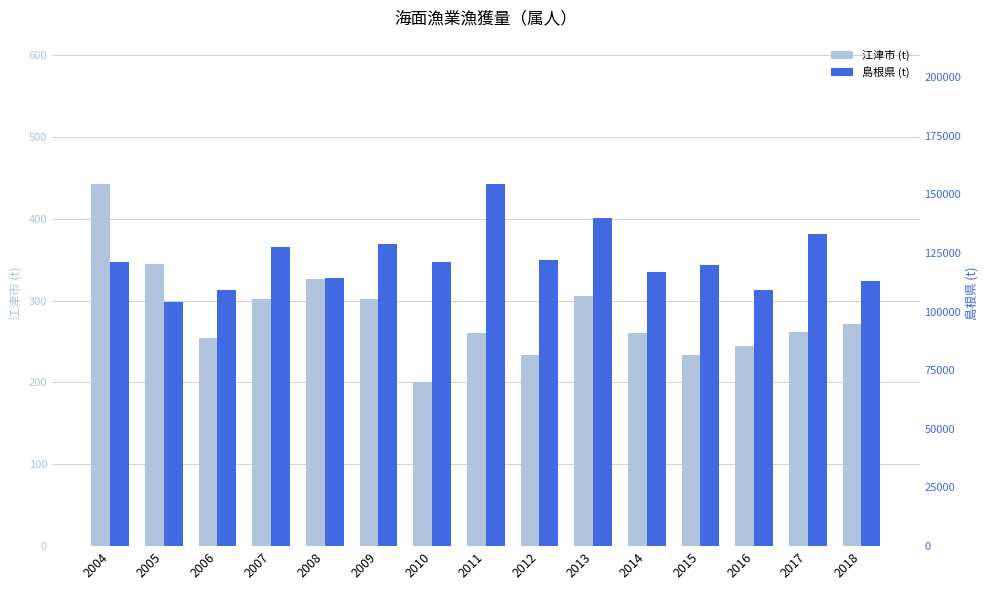

Count the number of categories in the chart.

15